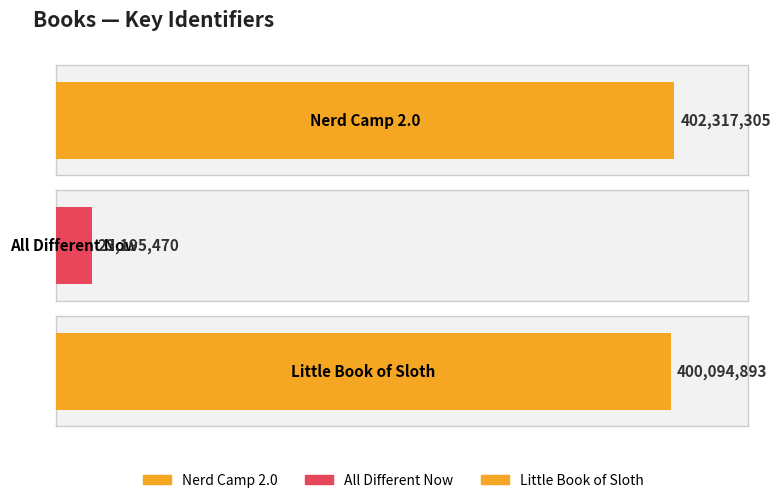

What is the minimum value shown in the chart?

23195470